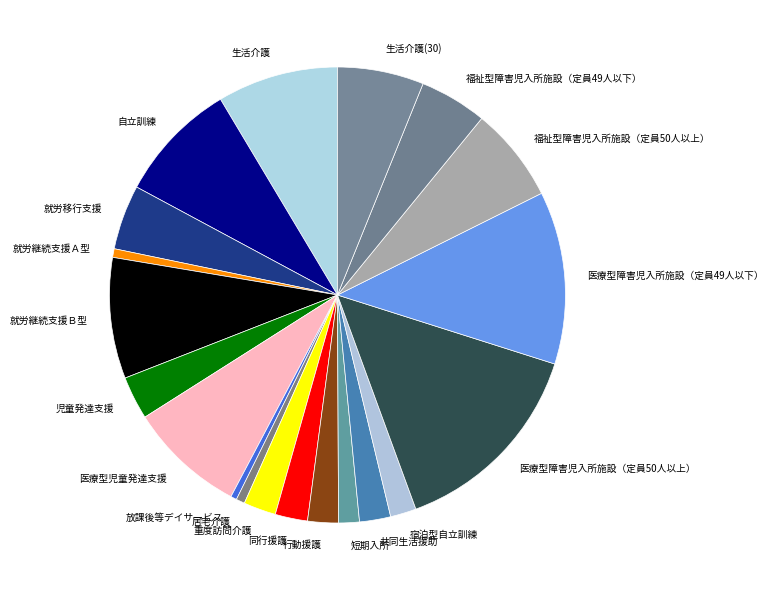

Combined, do 生活介護(30) and 医療型障害児入所施設（定員49人以下） account for over 50%?

No